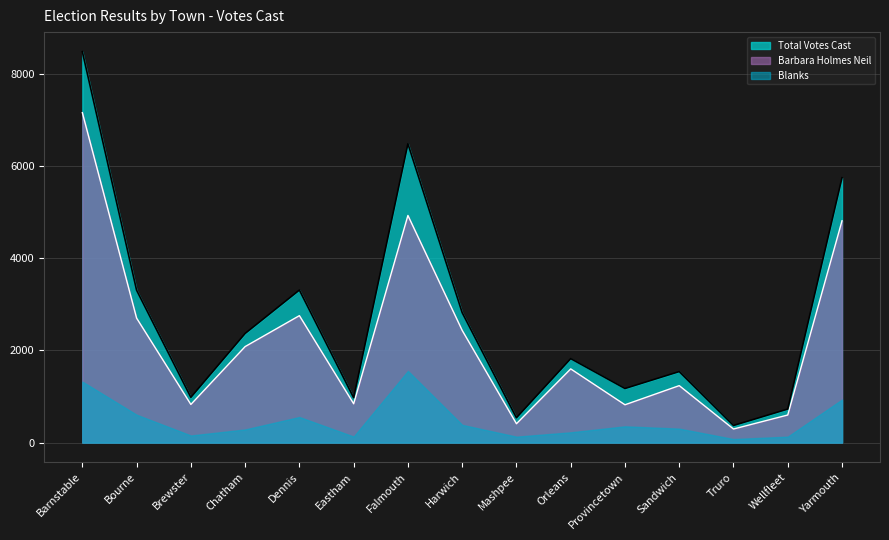

Which series has the widest spread of values?

Total Votes Cast